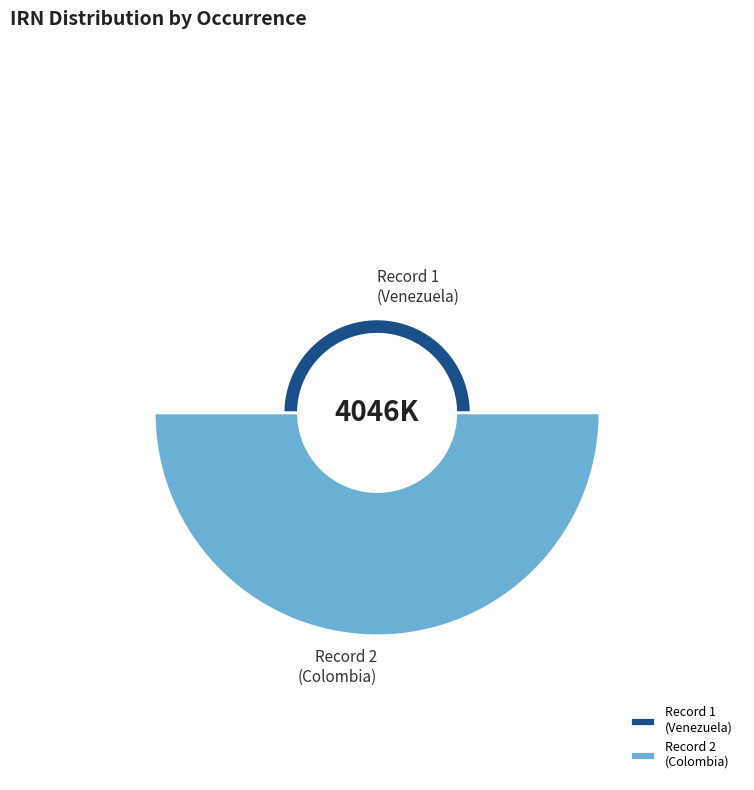

To the nearest percent, what is the difference between the 924e326a-777b-49b7-9c33-612e2d9b4c9c and 7a3312e9-e8d5-464a-9e1a-0e35ec218e5b slice percentages?

81%